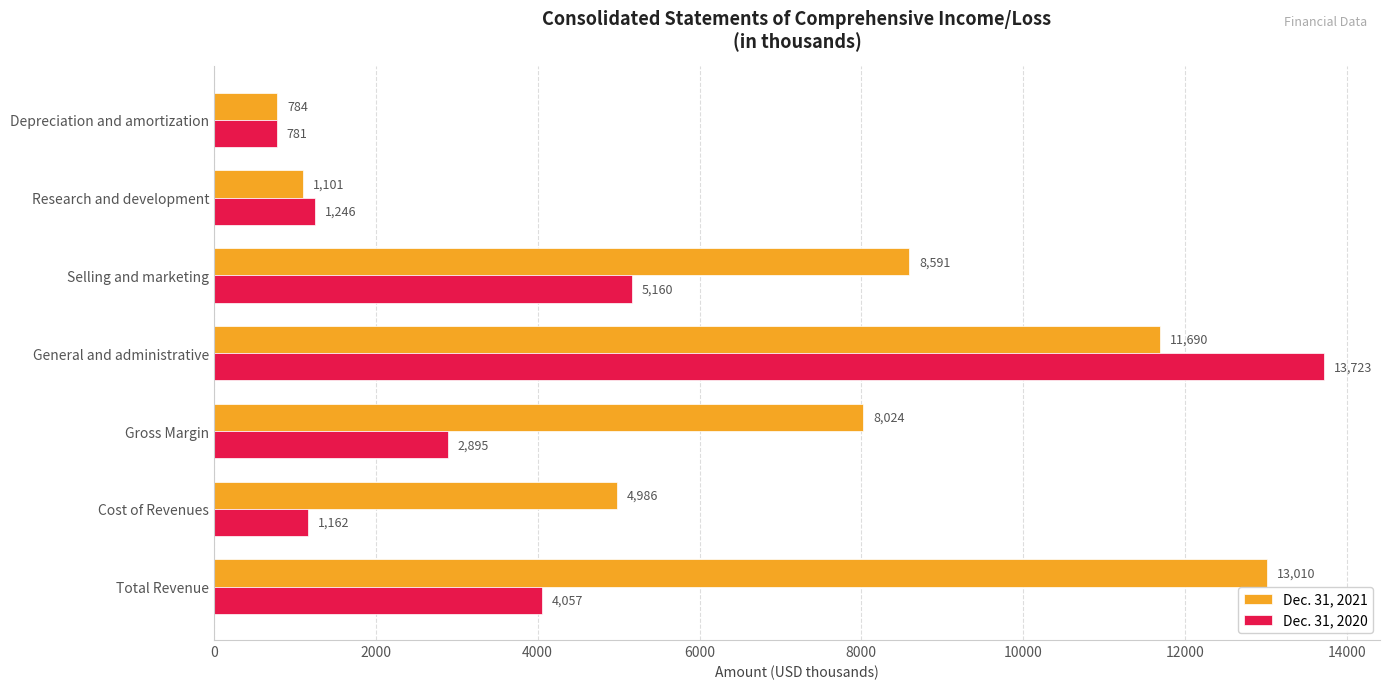

Which category has the lowest value in the Dec. 31, 2021 series?

Depreciation and amortization